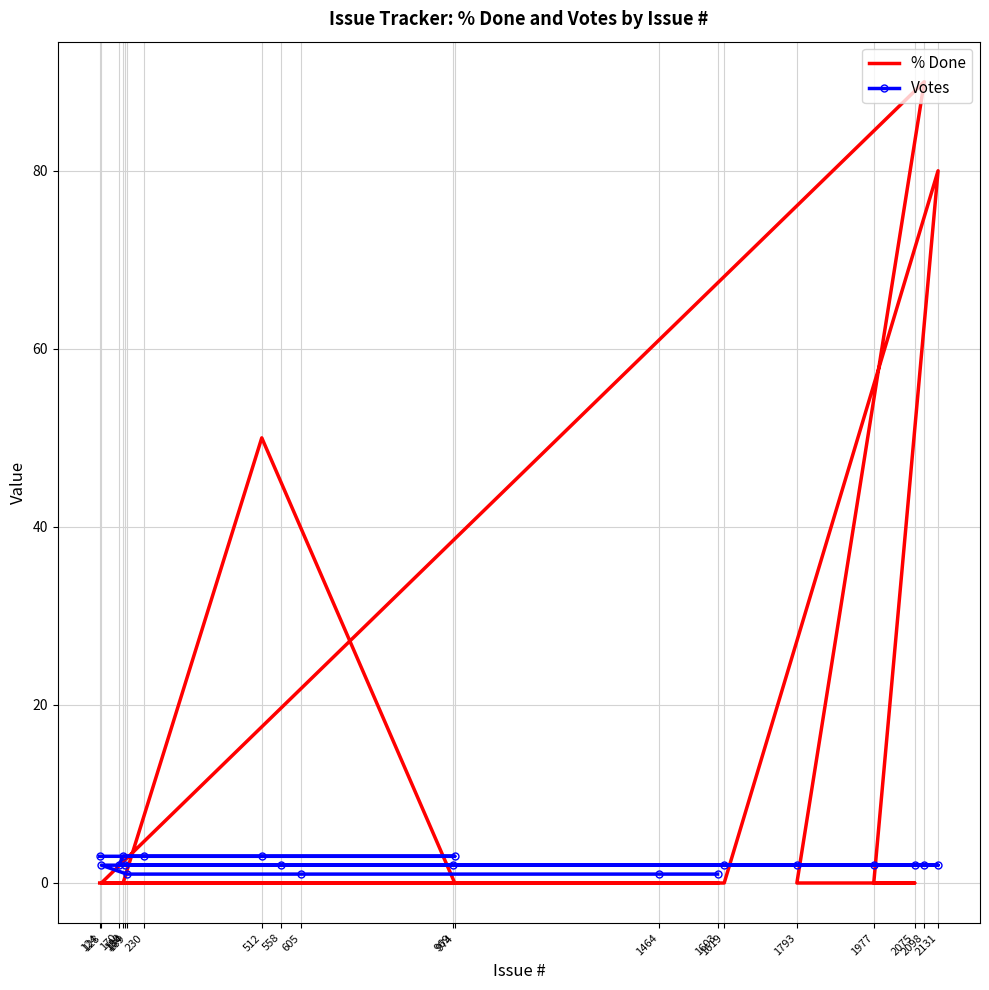

Which series has the largest range (max minus min)?

% Done